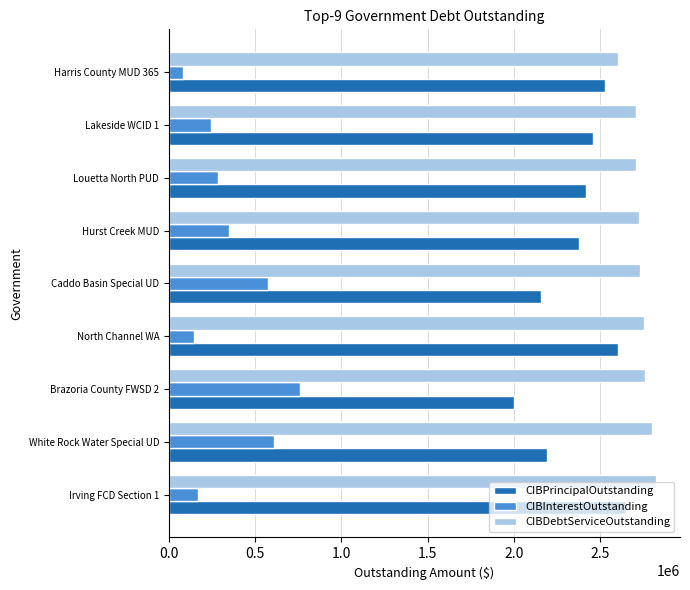

Read the CIBDebtServiceOutstanding value at Harris County MUD 365.

2604600.0